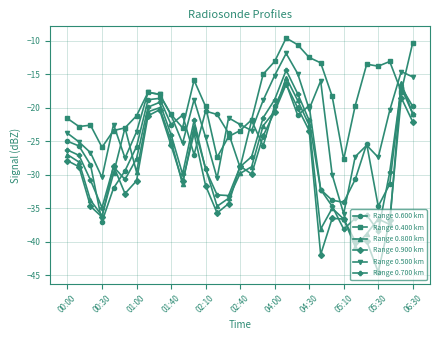

Which series has the largest total across all categories?

Range 0.400 km